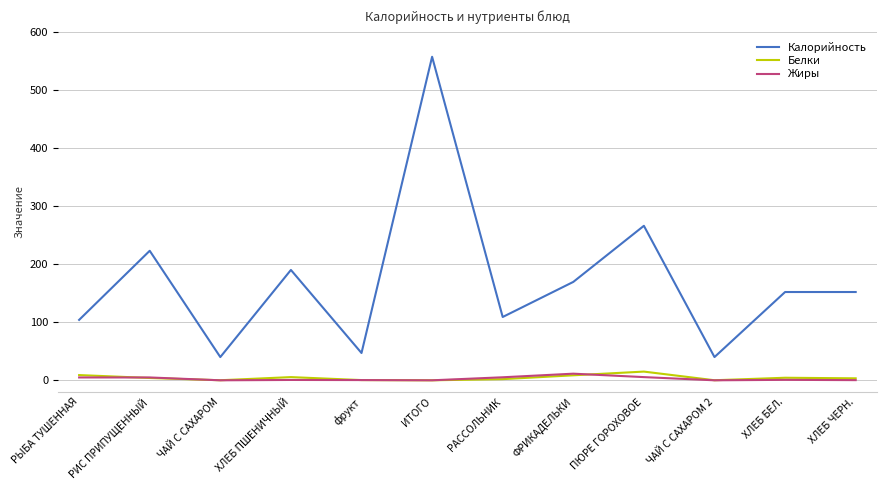

Where is Калорийность nearest to the value 298?

ПЮРЕ ГОРОХОВОЕ